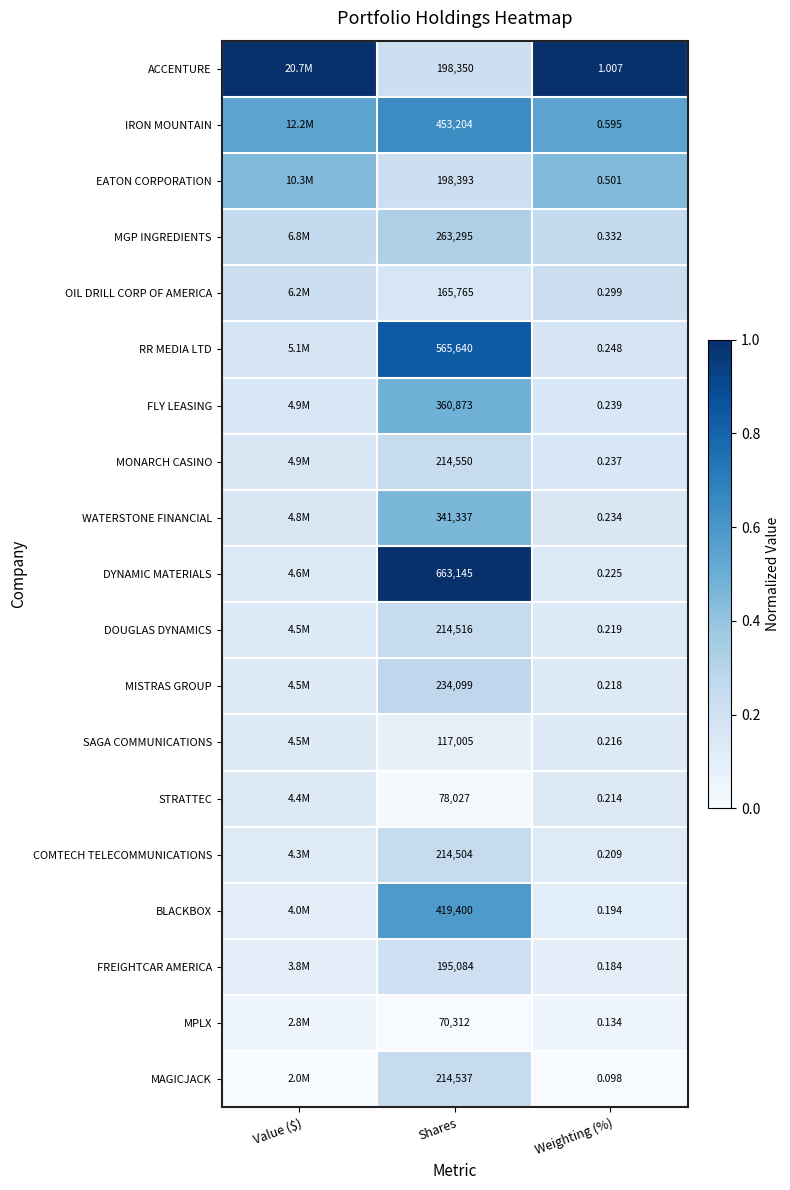

At Shares, list the series in order from largest to smallest.

DYNAMIC MATERIALS, RR MEDIA LTD, IRON MOUNTAIN, BLACKBOX, FLY LEASING, WATERSTONE FINANCIAL, MGP INGREDIENTS, MISTRAS GROUP, MONARCH CASINO, MAGICJACK, DOUGLAS DYNAMICS, COMTECH TELECOMMUNICATIONS, EATON CORPORATION, ACCENTURE, FREIGHTCAR AMERICA, OIL DRILL CORP OF AMERICA, SAGA COMMUNICATIONS, STRATTEC, MPLX